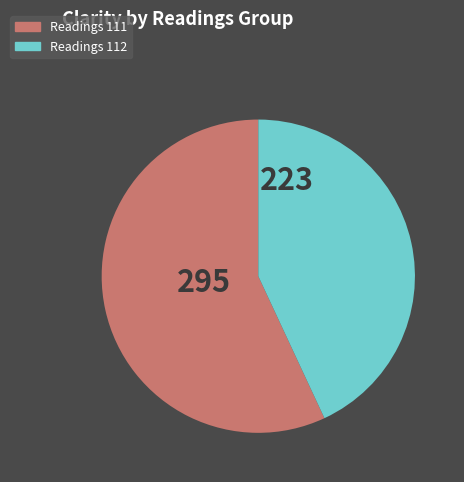

Which slice is the largest?

Readings 111